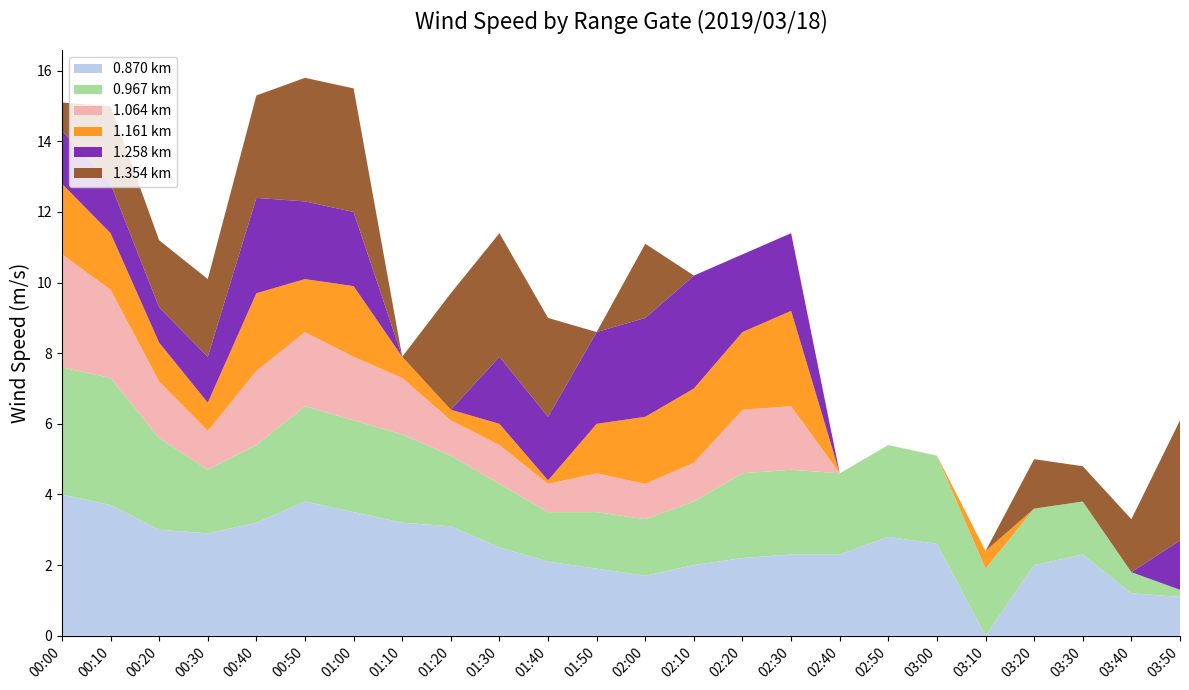

Reading right to left, what are all the values shown in this chart?

1.354: 03:50=3.4	03:40=1.5	03:30=1.0	03:20=1.4	03:10=0.0	03:00=0.0	02:50=0.0	02:40=0.0	02:30=0.0	02:20=0.0	02:10=0.0	02:00=2.1	01:50=0.0	01:40=2.8	01:30=3.5	01:20=3.3	01:10=0.0	01:00=3.5	00:50=3.5	00:40=2.9	00:30=2.2	00:20=1.9	00:10=2.2	00:00=0.8
1.161: 03:50=0.0	03:40=0.0	03:30=0.0	03:20=0.0	03:10=0.5	03:00=0.0	02:50=0.0	02:40=0.0	02:30=2.7	02:20=2.2	02:10=2.1	02:00=1.9	01:50=1.4	01:40=0.1	01:30=0.6	01:20=0.3	01:10=0.6	01:00=2.0	00:50=1.5	00:40=2.2	00:30=0.8	00:20=1.1	00:10=1.6	00:00=2.0
1.258: 03:50=1.4	03:40=0.0	03:30=0.0	03:20=0.0	03:10=0.0	03:00=0.0	02:50=0.0	02:40=0.0	02:30=2.2	02:20=2.2	02:10=3.2	02:00=2.8	01:50=2.6	01:40=1.8	01:30=1.9	01:20=0.0	01:10=0.0	01:00=2.1	00:50=2.2	00:40=2.7	00:30=1.3	00:20=1.0	00:10=1.4	00:00=1.5
1.064: 03:50=0.0	03:40=0.0	03:30=0.0	03:20=0.0	03:10=0.0	03:00=0.0	02:50=0.0	02:40=0.0	02:30=1.8	02:20=1.8	02:10=1.1	02:00=1.0	01:50=1.1	01:40=0.8	01:30=1.1	01:20=1.0	01:10=1.6	01:00=1.8	00:50=2.1	00:40=2.1	00:30=1.1	00:20=1.6	00:10=2.5	00:00=3.2
0.967: 03:50=0.2	03:40=0.6	03:30=1.5	03:20=1.6	03:10=1.9	03:00=2.5	02:50=2.6	02:40=2.3	02:30=2.4	02:20=2.4	02:10=1.8	02:00=1.6	01:50=1.6	01:40=1.4	01:30=1.8	01:20=2.0	01:10=2.5	01:00=2.6	00:50=2.7	00:40=2.2	00:30=1.8	00:20=2.6	00:10=3.6	00:00=3.6
0.870: 03:50=1.1	03:40=1.2	03:30=2.3	03:20=2.0	03:10=0.0	03:00=2.6	02:50=2.8	02:40=2.3	02:30=2.3	02:20=2.2	02:10=2.0	02:00=1.7	01:50=1.9	01:40=2.1	01:30=2.5	01:20=3.1	01:10=3.2	01:00=3.5	00:50=3.8	00:40=3.2	00:30=2.9	00:20=3.0	00:10=3.7	00:00=4.0